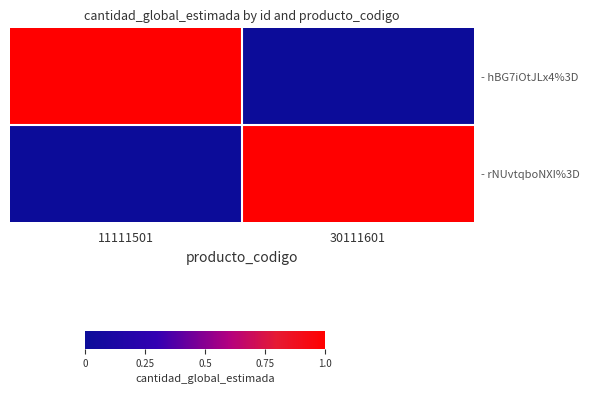

At 11111501, list the series in order from largest to smallest.

- hBG7iOtJLx4%3D, - rNUvtqboNXI%3D